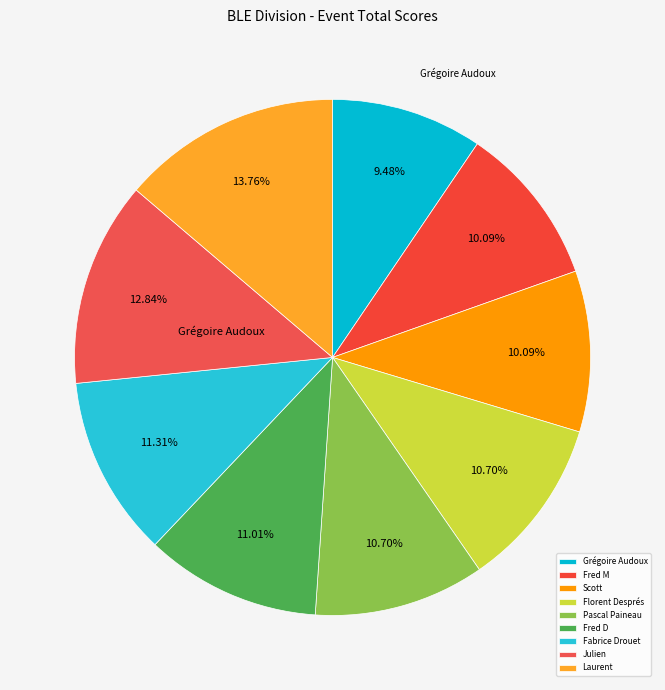

The Pascal Paineau slice represents 11% of the pie. True or false?

True